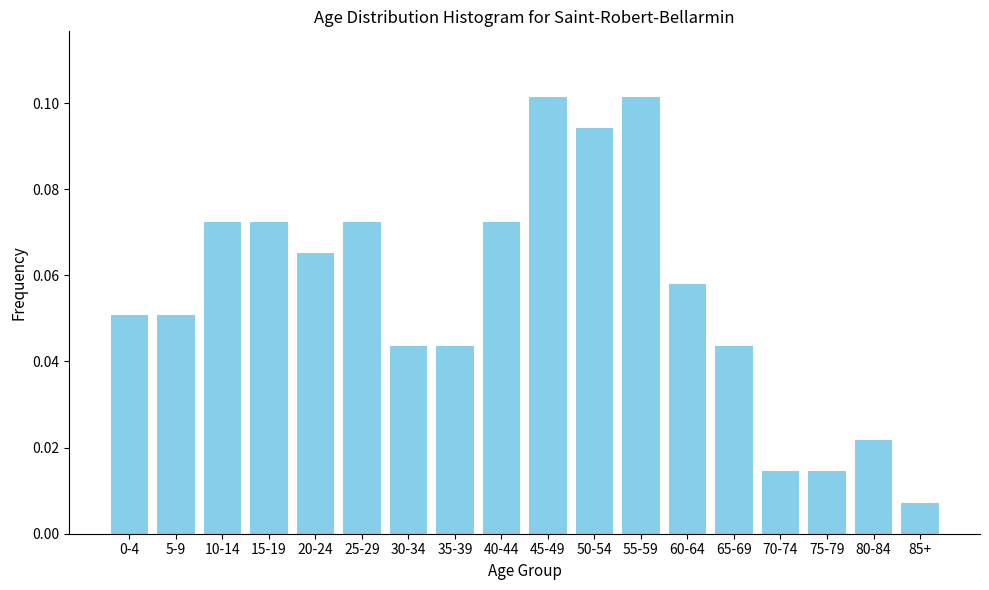

What is the label of the 3rd bar from the left?

10-14